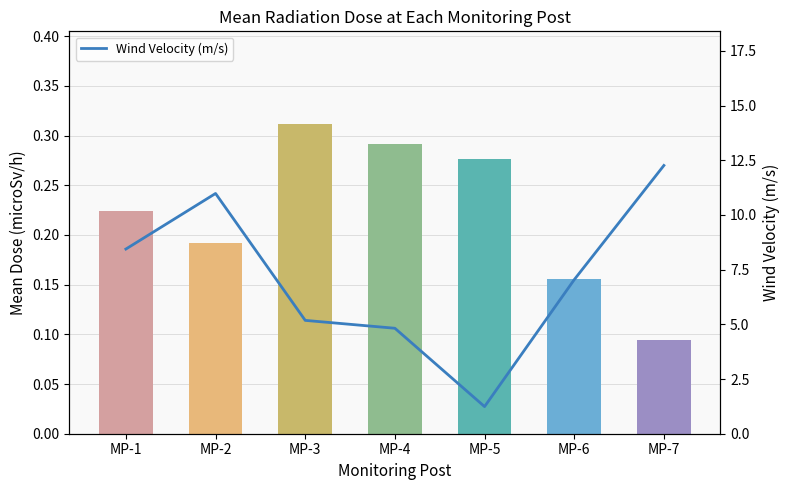

The value at MP-2 is 11.0. True or false?

True